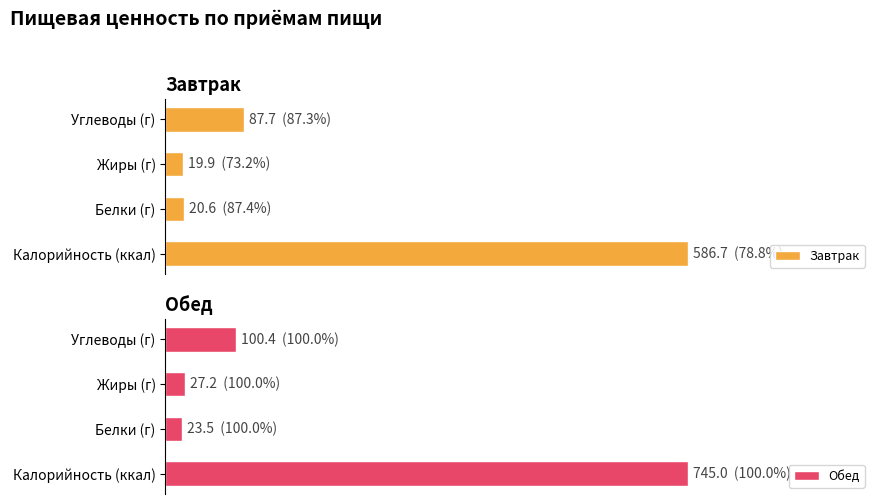

What is the smallest value displayed?

19.9